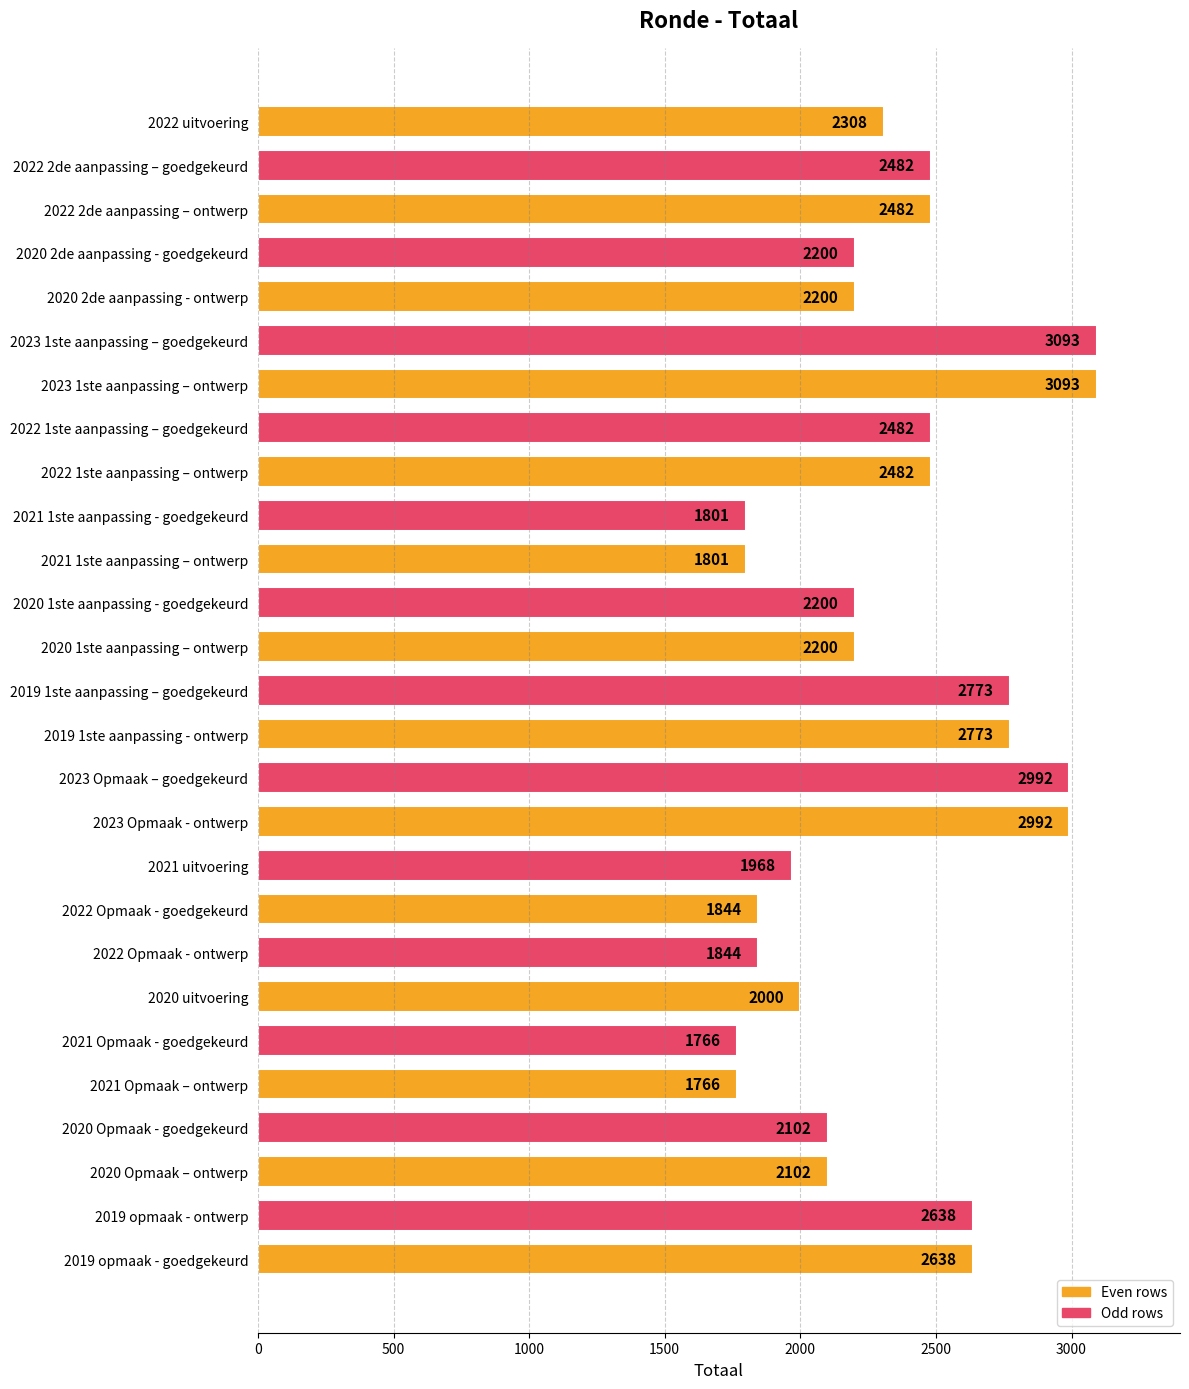

What is the label of the 24th bar from the bottom?

2020 2de aanpassing - goedgekeurd